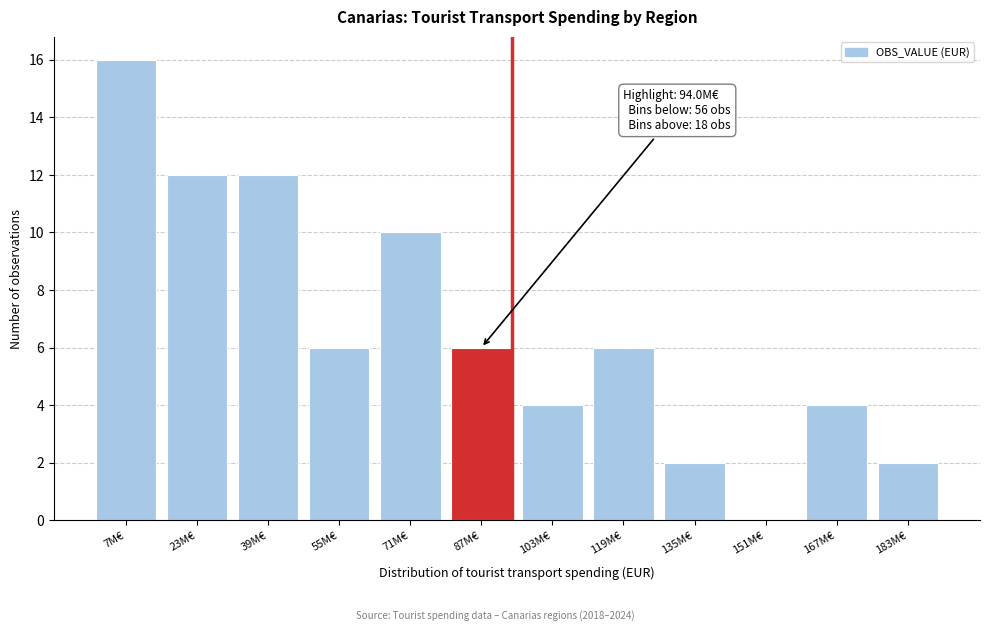

Reading left to right, extract all data points from this chart.

7M€=16	23M€=12	39M€=12	55M€=6	71M€=10	87M€=6	103M€=4	119M€=6	135M€=2	151M€=0	167M€=4	183M€=2